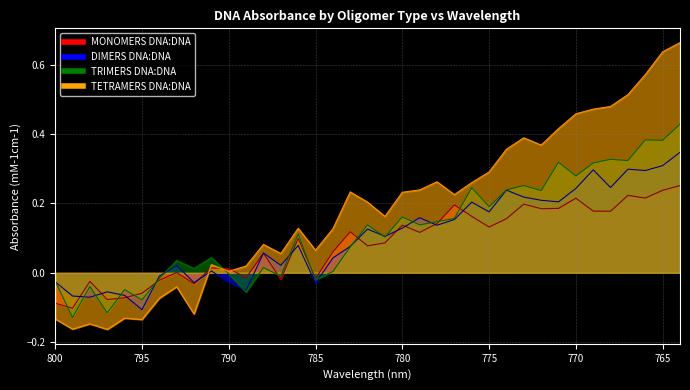

At which label does DIMERS DNA:DNA reach its minimum?

795